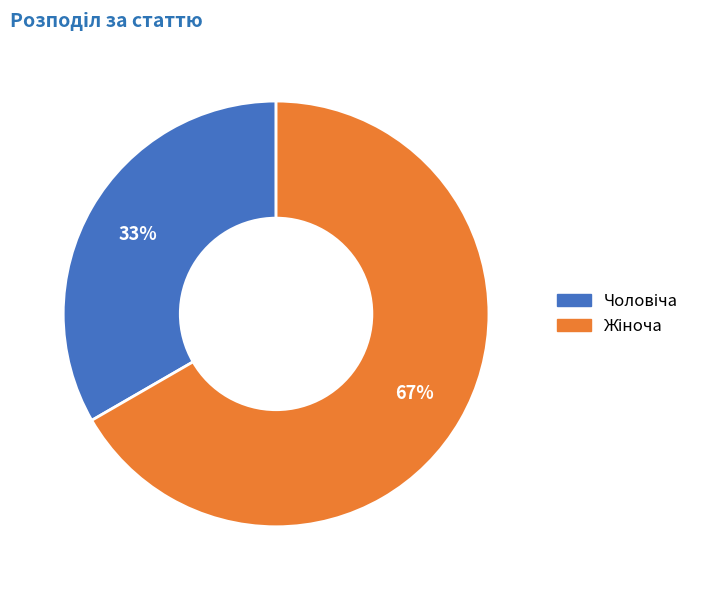

Does any single category account for the majority?

Yes